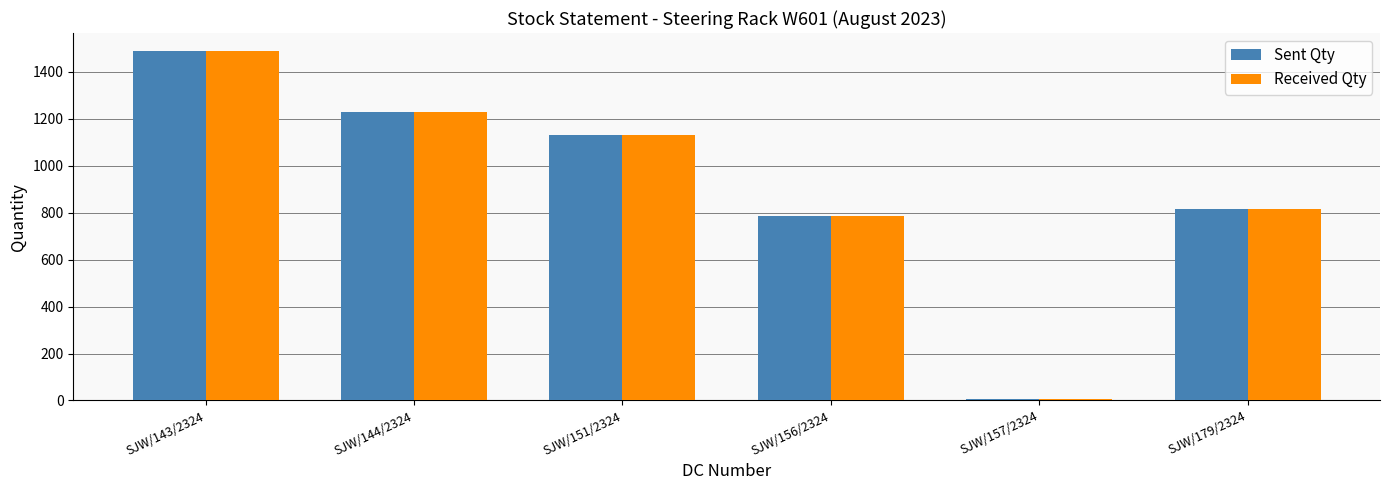

What position from the right is SJW/157/2324?

2